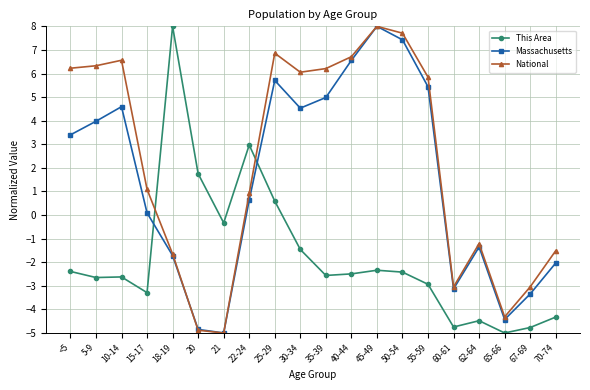

How many times do National and This Area cross each other?

2